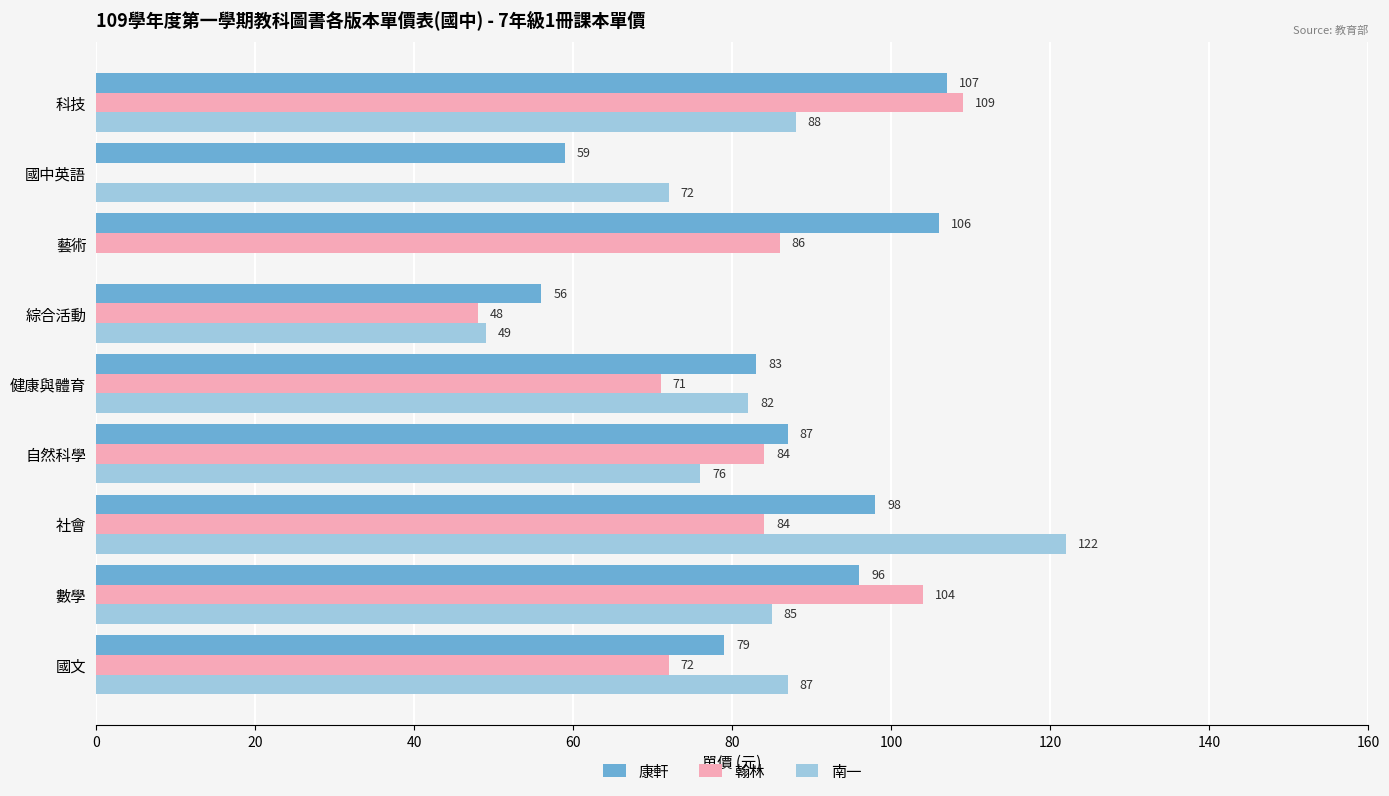

The value of 康軒 at 綜合活動 is 74. True or false?

False